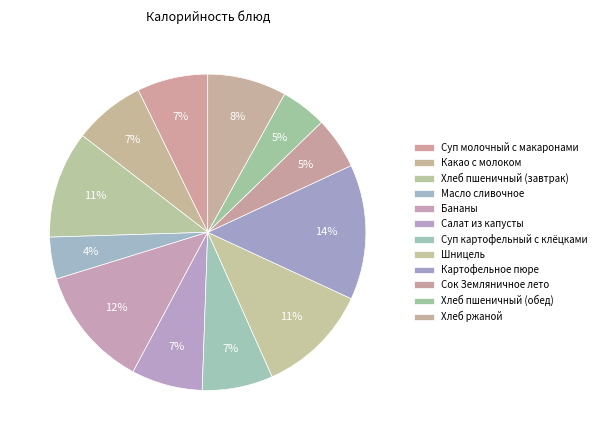

Which category has the smallest portion of the pie?

Масло сливочное